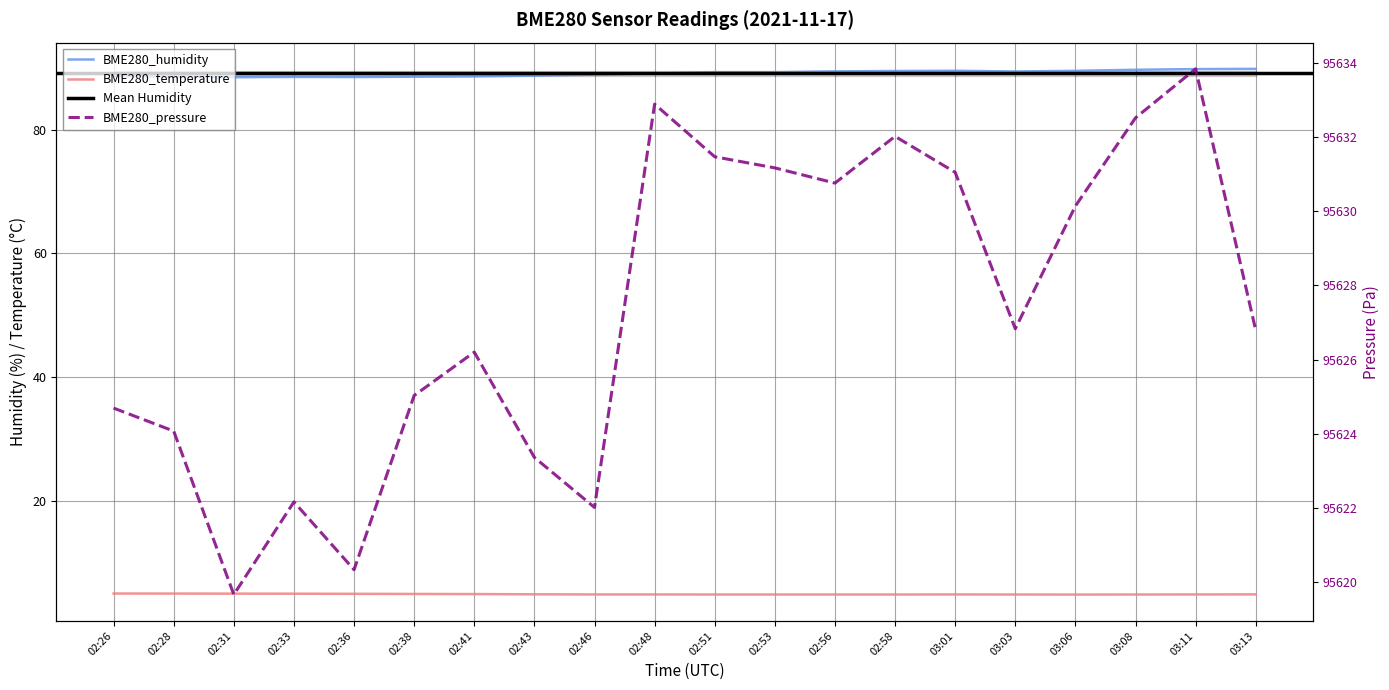

At which label is BME280_pressure closest to 95626?

02:41